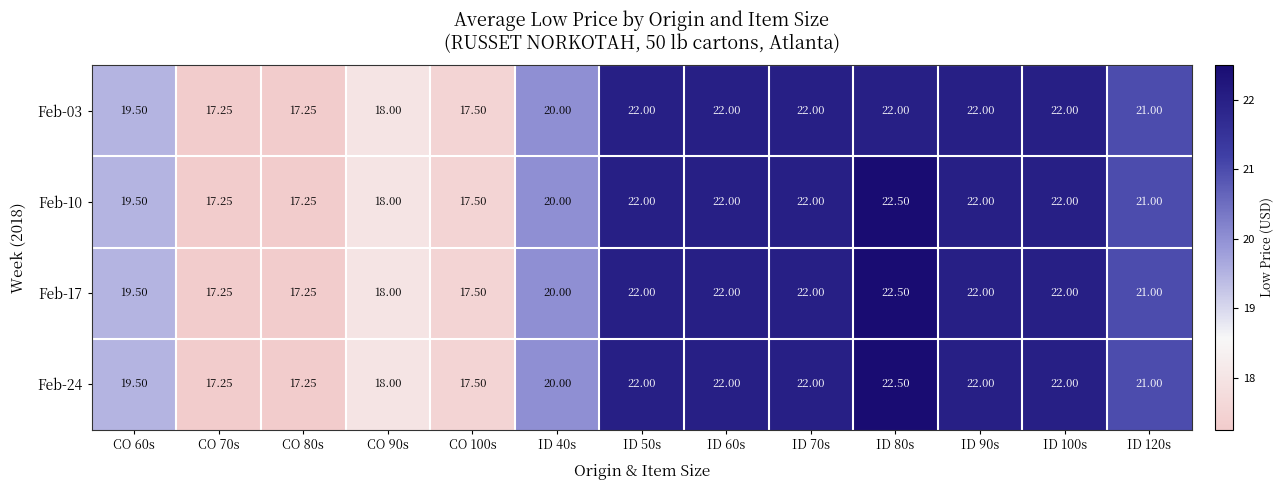

Count the number of data series in this chart.

4